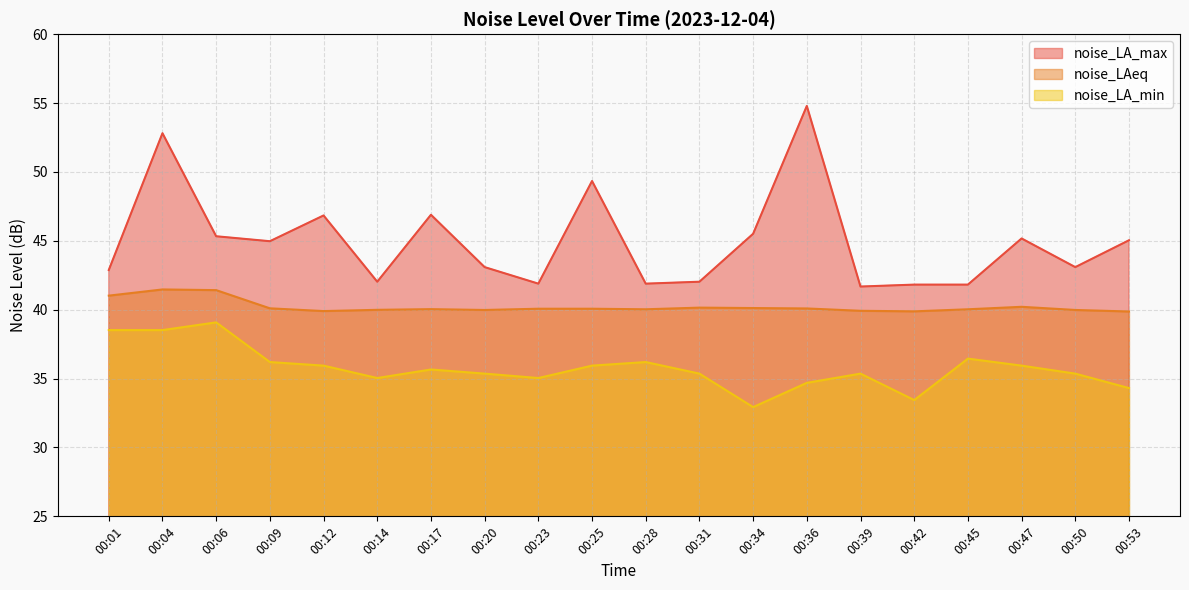

True or false: noise_LA_max and noise_LAeq cross at least once.

False